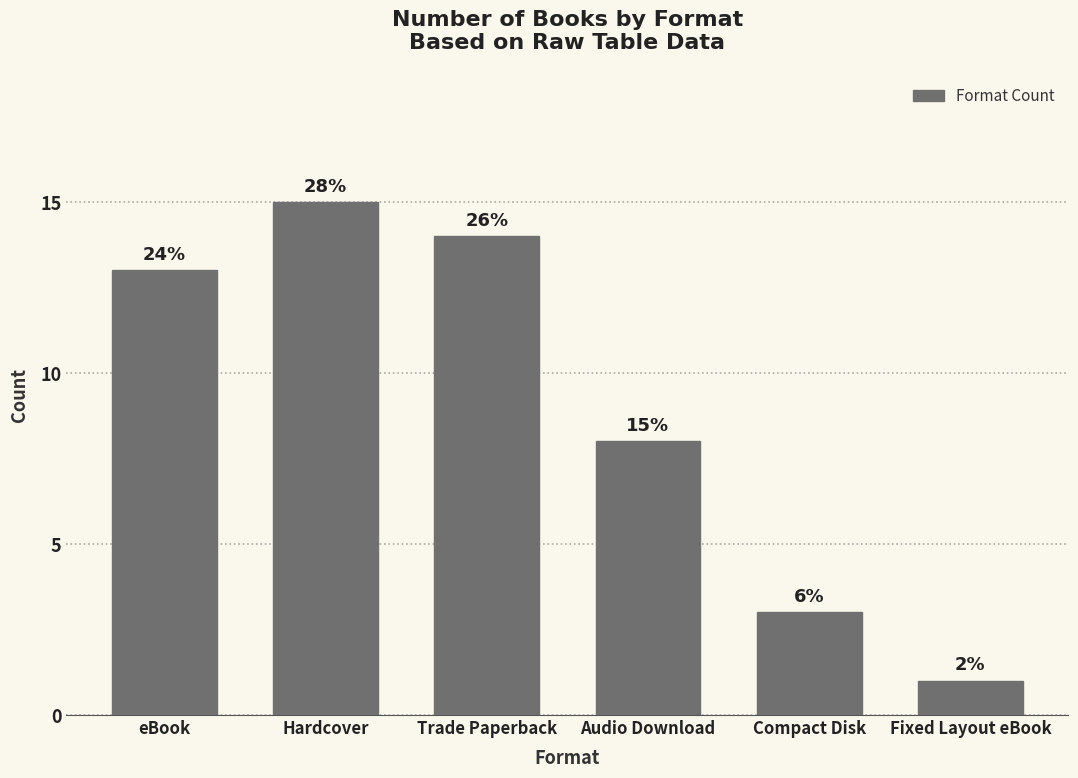

Are the bars horizontal?

No